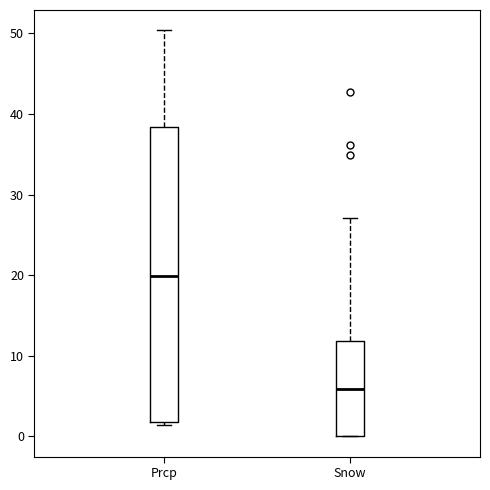

Where does the upper whisker of the box for Snow end on the y-axis? The values are not printed on the chart, so give them approximately, as read against the axis.

27